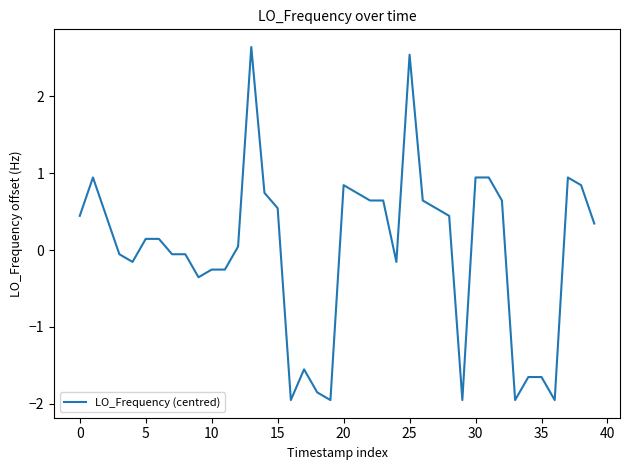

What is the difference between the maximum and minimum values?

4.6